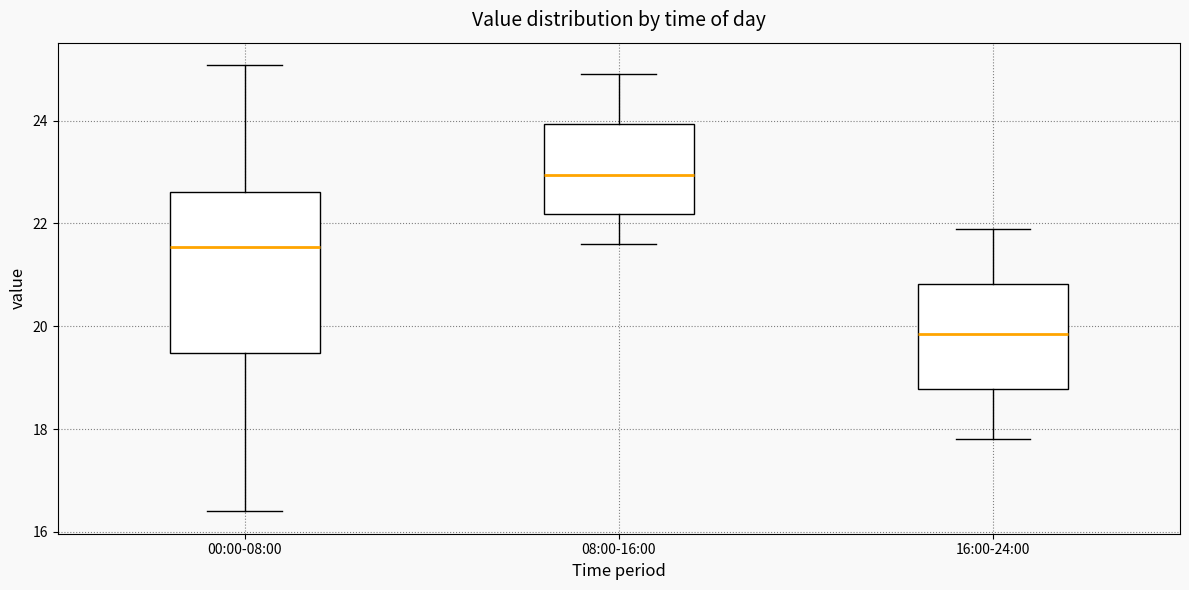

Reading left to right, transcribe this box plot: for each box, give where its median line is, the range the box spans, and where its two whiskers end, as read against the y-axis. The values are not printed on the chart, so give them approximately, as read against the axis.

00:00-08:00: median 21.6, box 19.4 to 22.6, whiskers 16.4 to 25.0
08:00-16:00: median 23.0, box 22.2 to 24.0, whiskers 21.6 to 25.0
16:00-24:00: median 19.8, box 18.8 to 20.8, whiskers 17.8 to 22.0